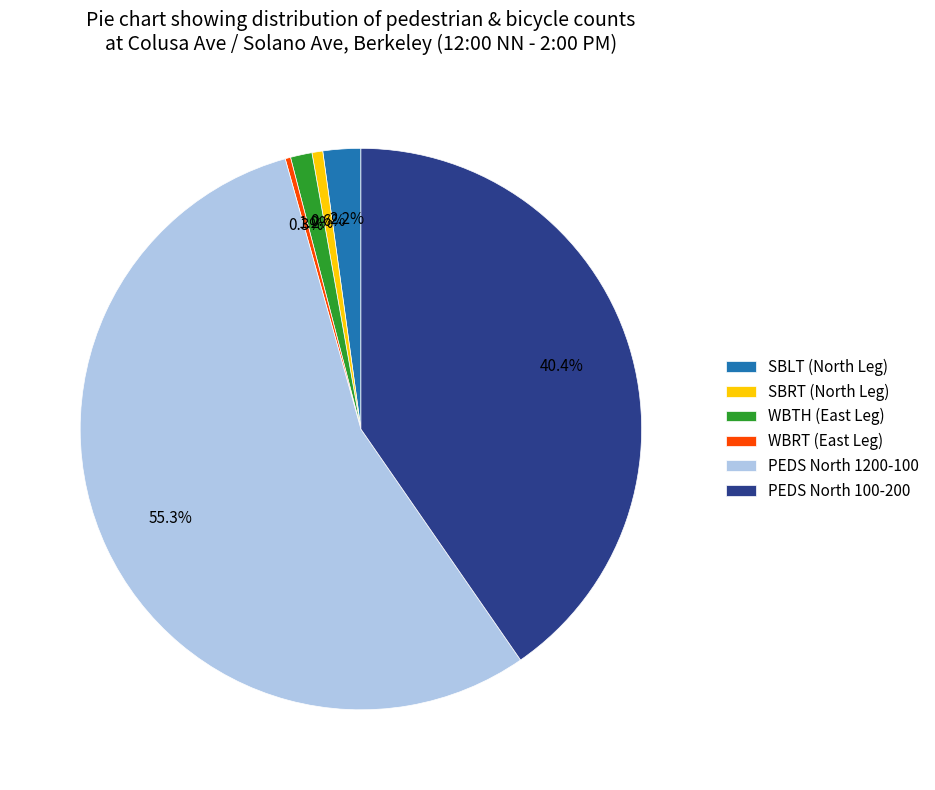

Between WBTH (East Leg) and SBLT (North Leg), which is larger?

SBLT (North Leg)